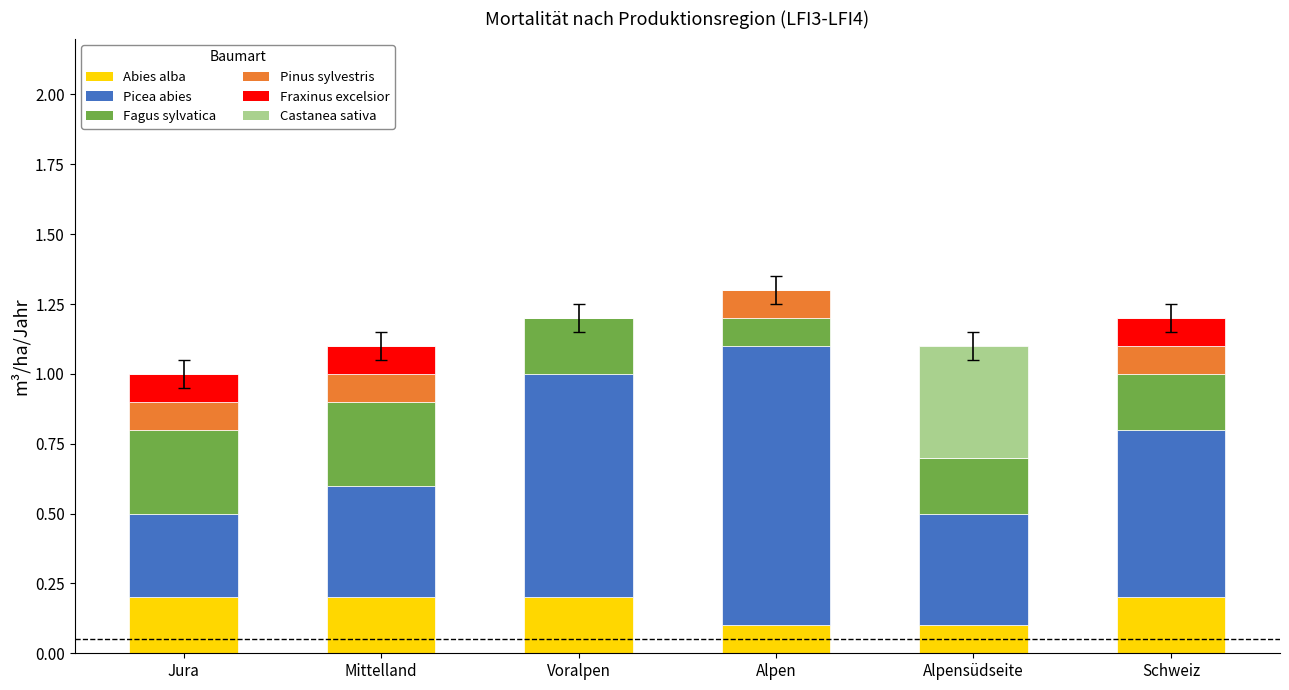

What is the sum of the Abies alba values at Voralpen and Mittelland?

0.4